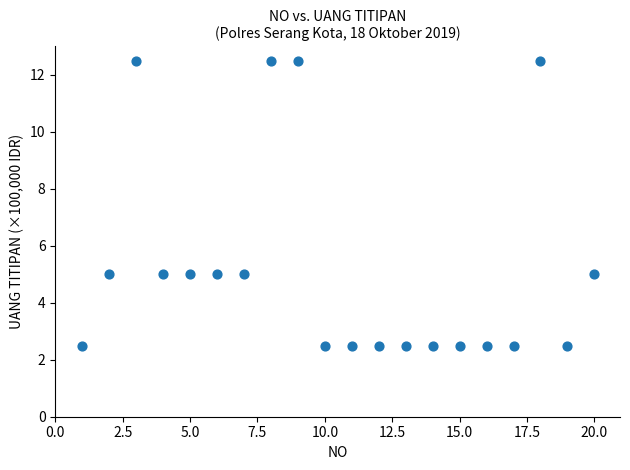

What is the range of Y values (max minus min)?

10.0